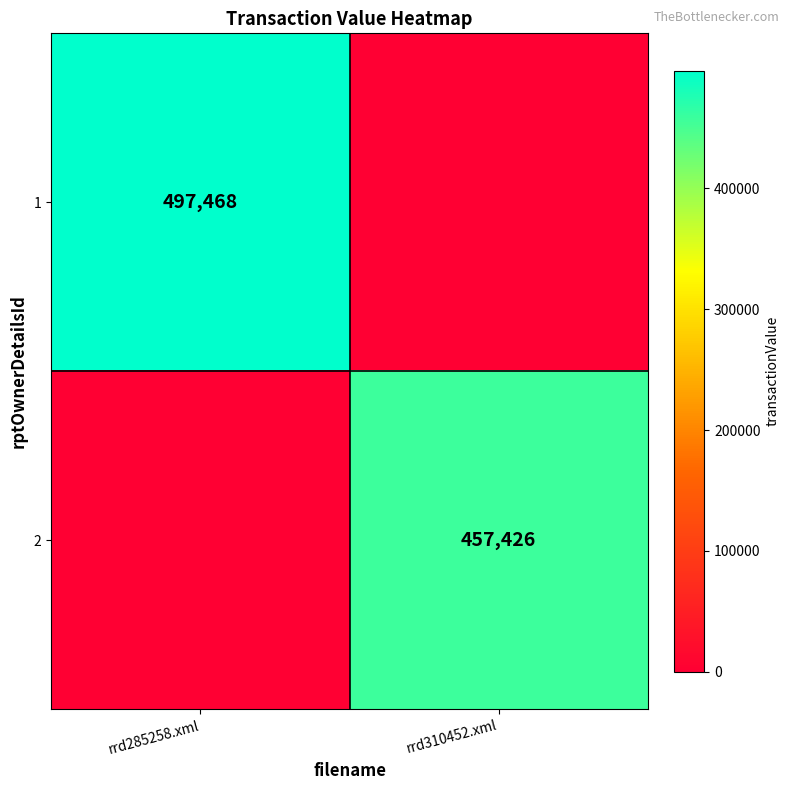

Is the value of 1 at rrd285258.xml greater than the value of 2 at rrd310452.xml?

Yes